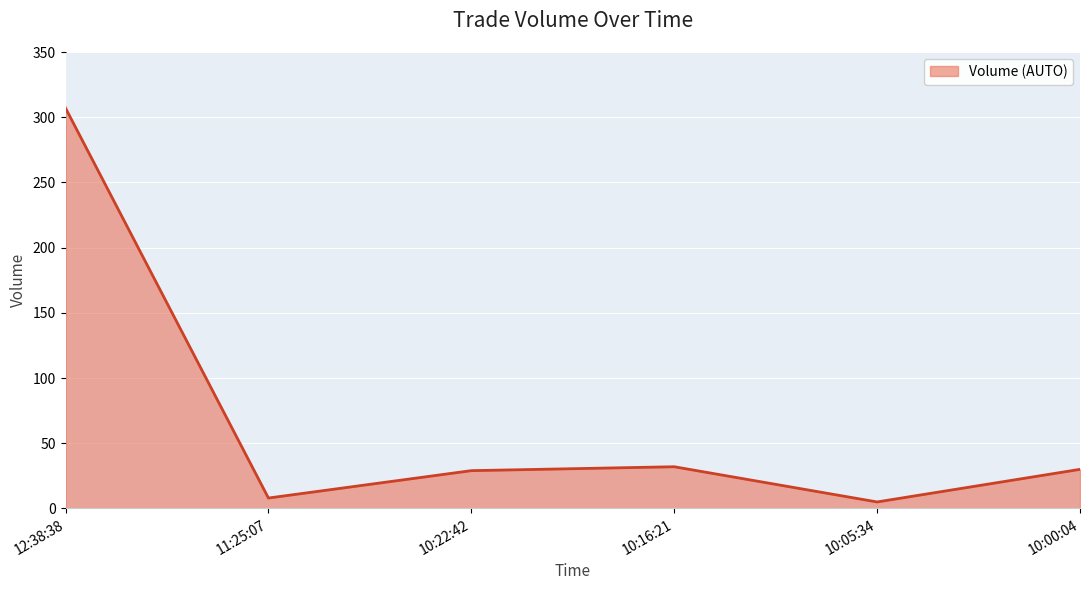

What position from the right is 12:38:38?

6